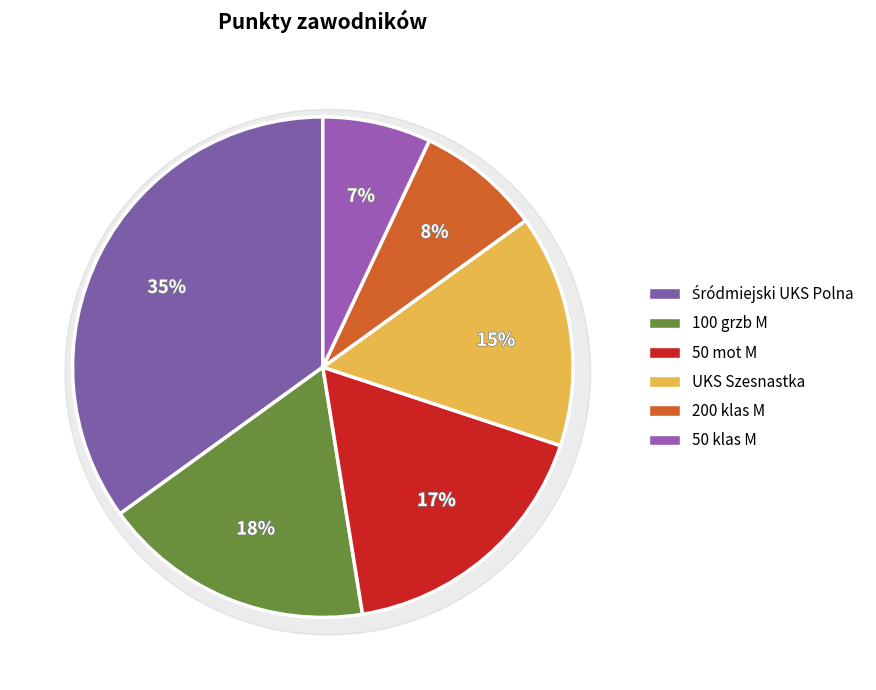

Is it true that Śródmiejski UKS Polna is 43% of the pie?

False